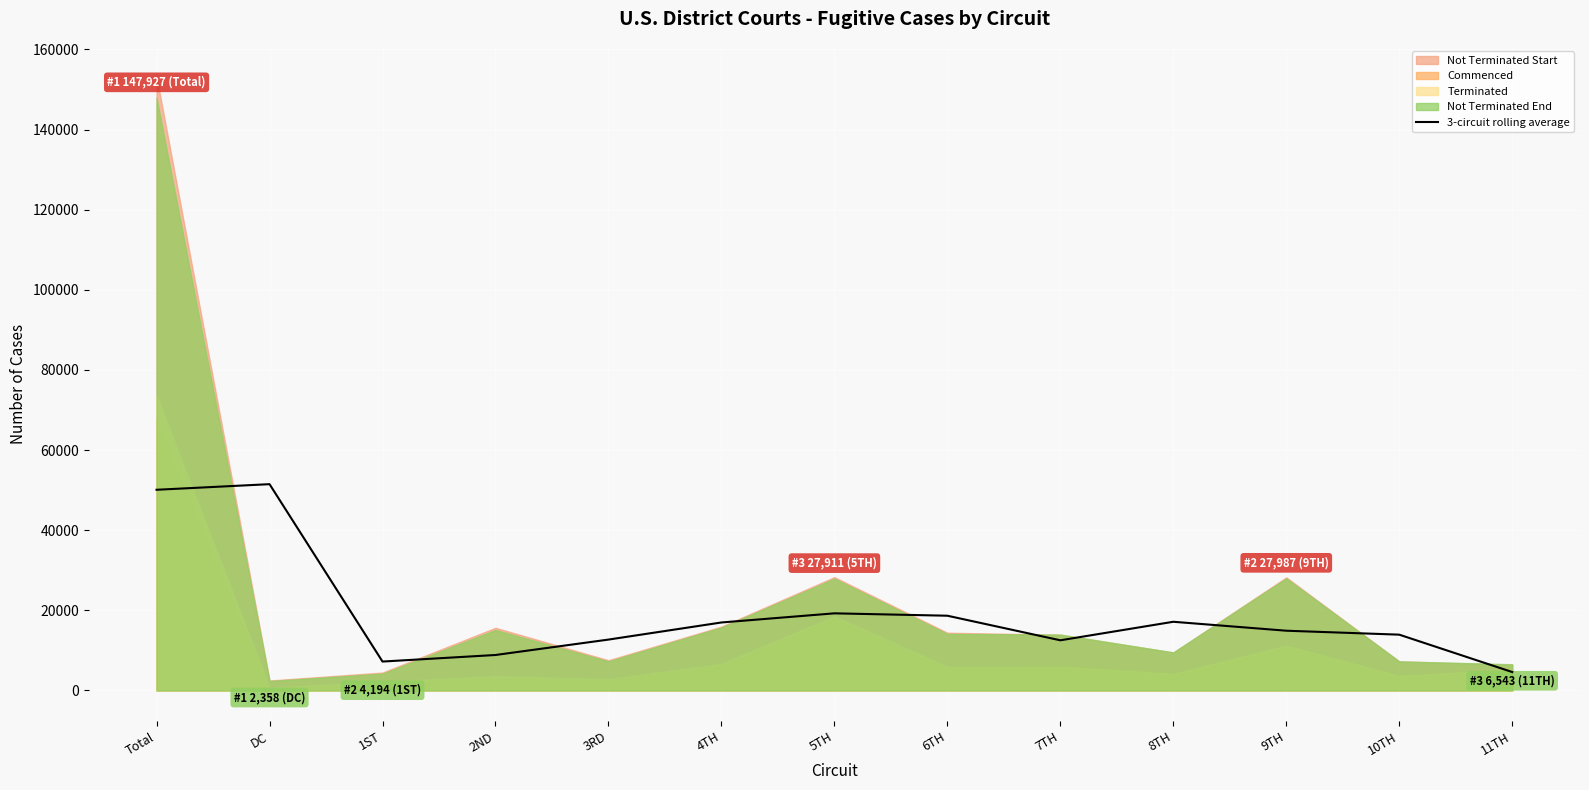

Reading left to right, list all the values displayed in this chart.

50095.0	51493.0	7215.7	8851.7	12697.7	16969.7	19250.7	18656.0	12519.3	17145.3	14913.3	13927.3	4598.3